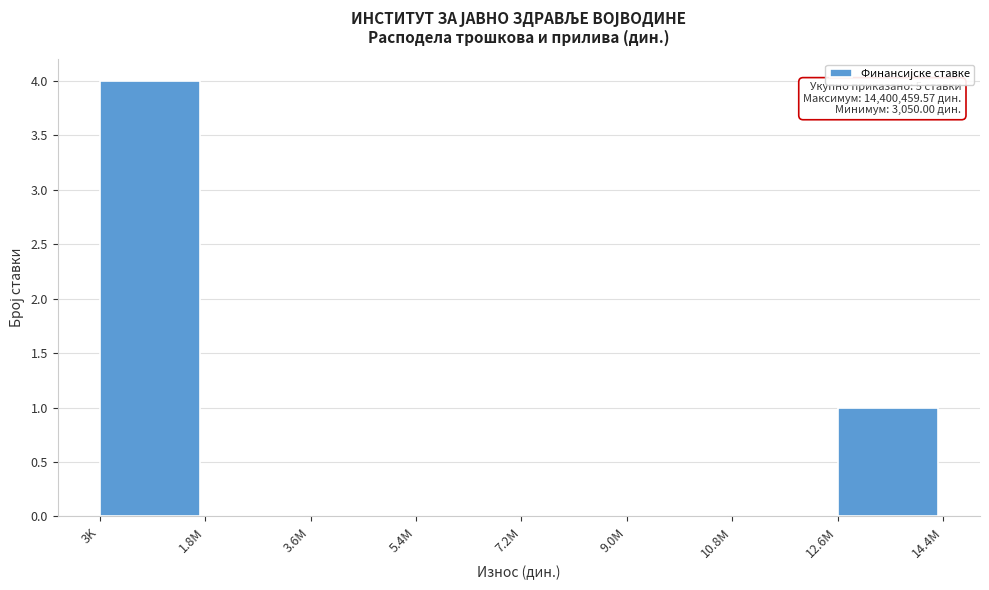

Reading left to right, transcribe all the data shown in this chart.

3K=4	1.8M=0	3.6M=0	5.4M=0	7.2M=0	9.0M=0	10.8M=0	12.6M=1